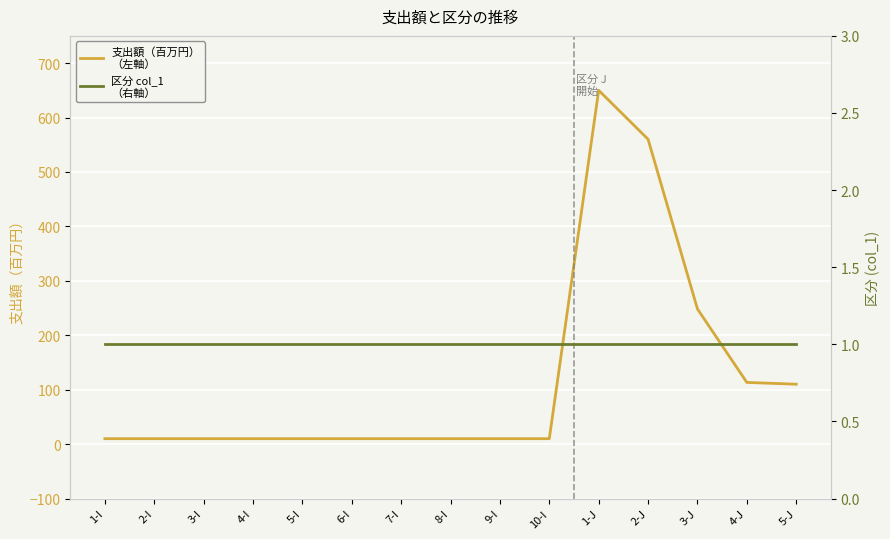

What is the difference between the highest and lowest values at 3-J?

247.3